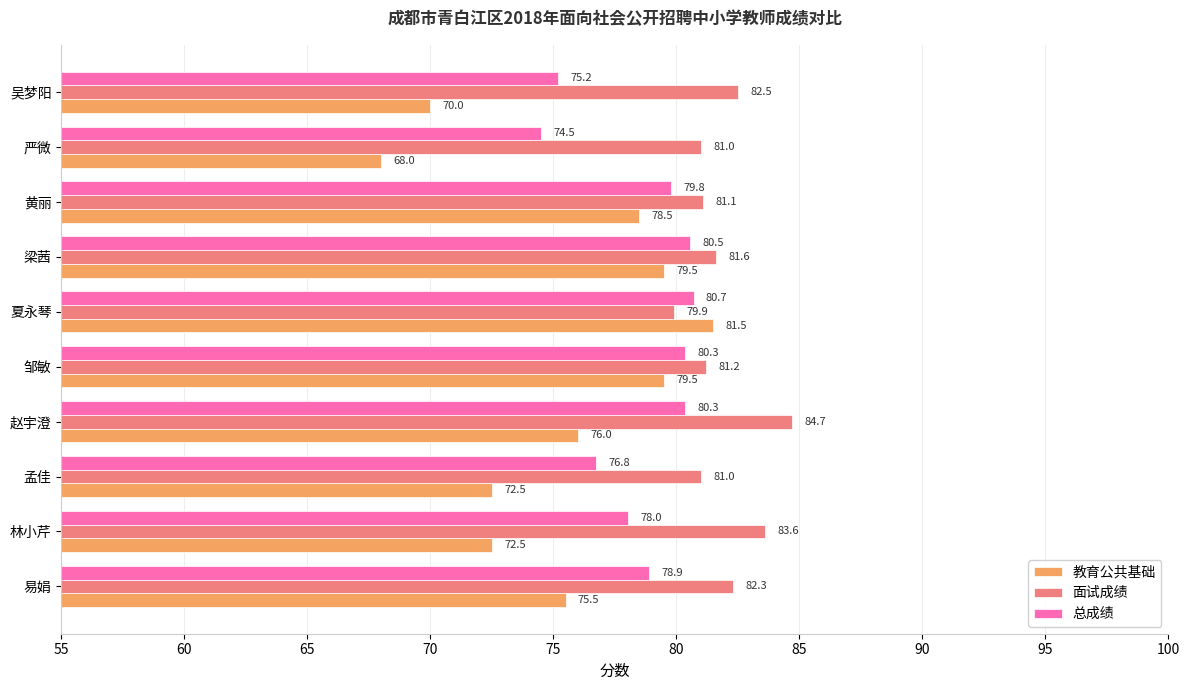

What is the sum of the 面试成绩 values at 夏永琴 and 赵宇澄?

164.6